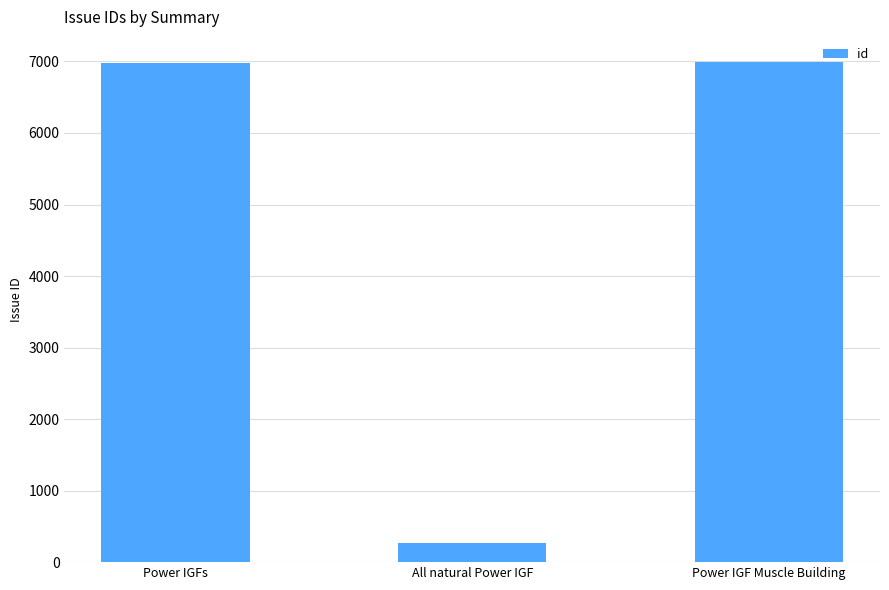

What is the minimum value shown in the chart?

272